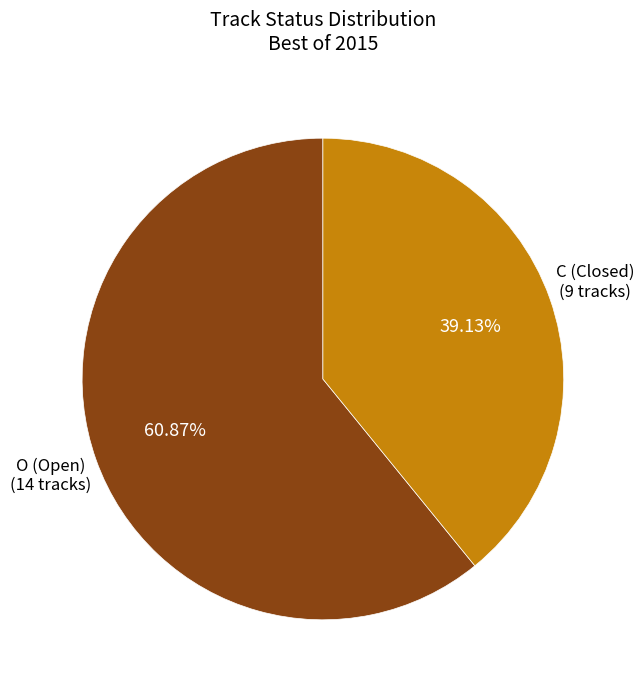

To the nearest percent, what is the difference between the largest and smallest slice percentages?

22%